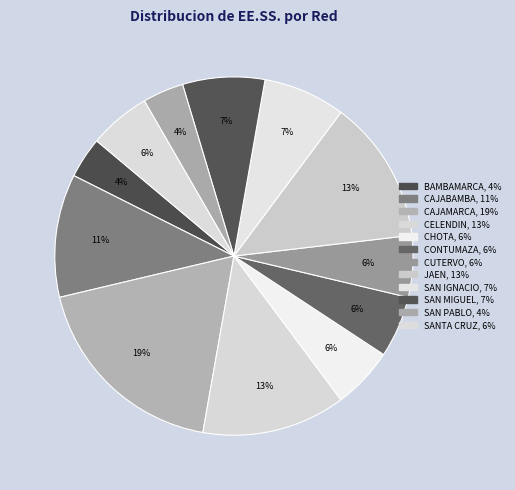

To the nearest percent, what is the average slice percentage?

8%